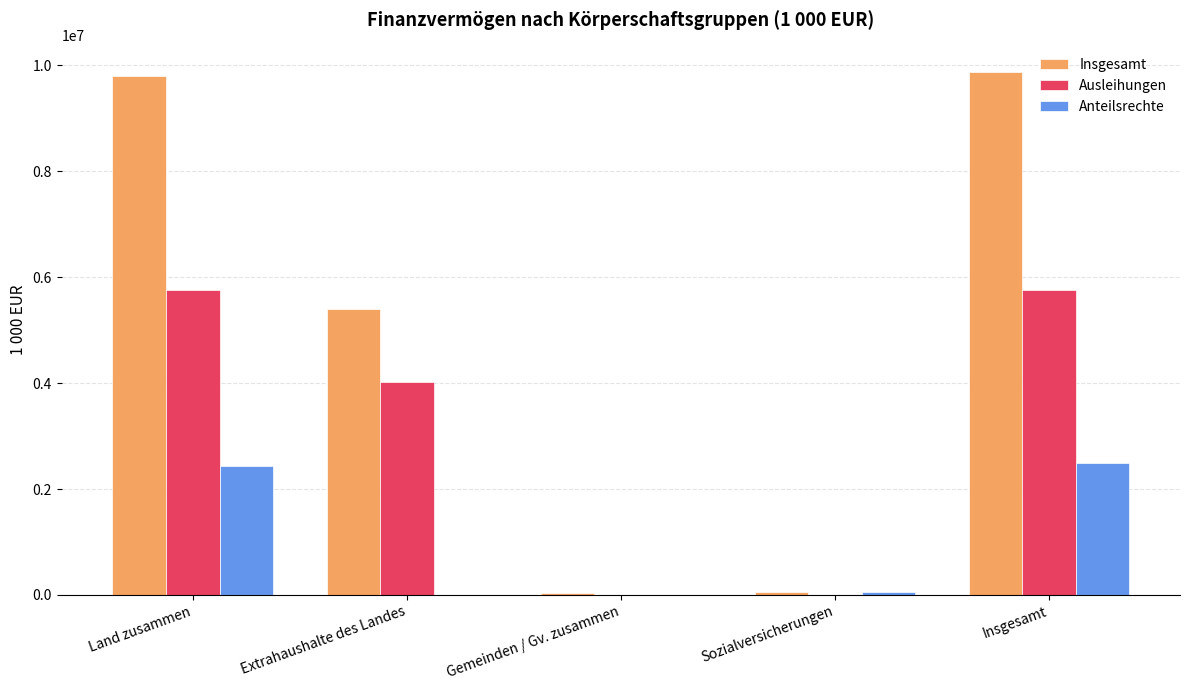

What is the sum of the Ausleihungen values at Insgesamt and Land zusammen?

11528228